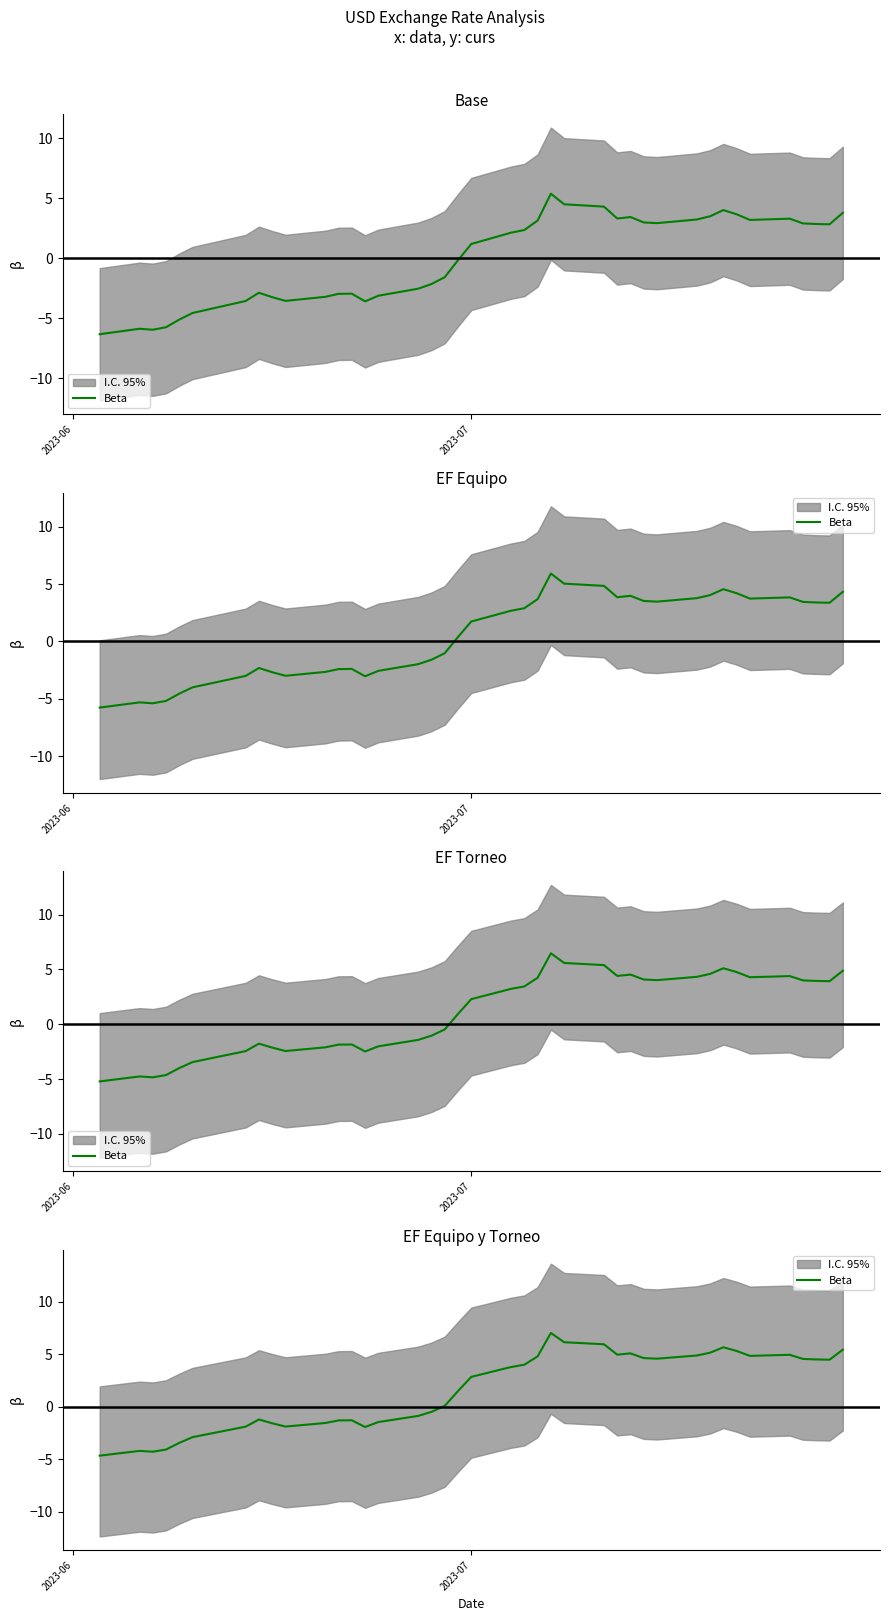

Which category has the lowest value across all series?

2023-06